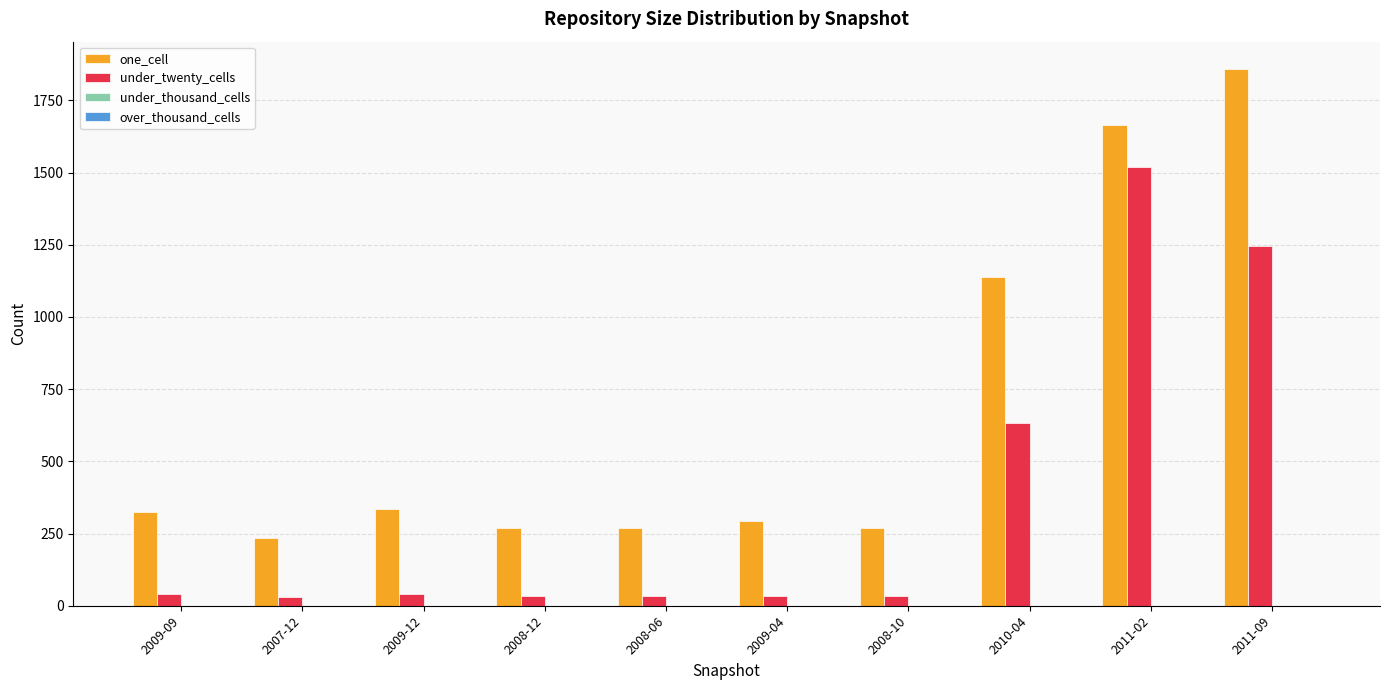

What position from the right is 2009-04?

5